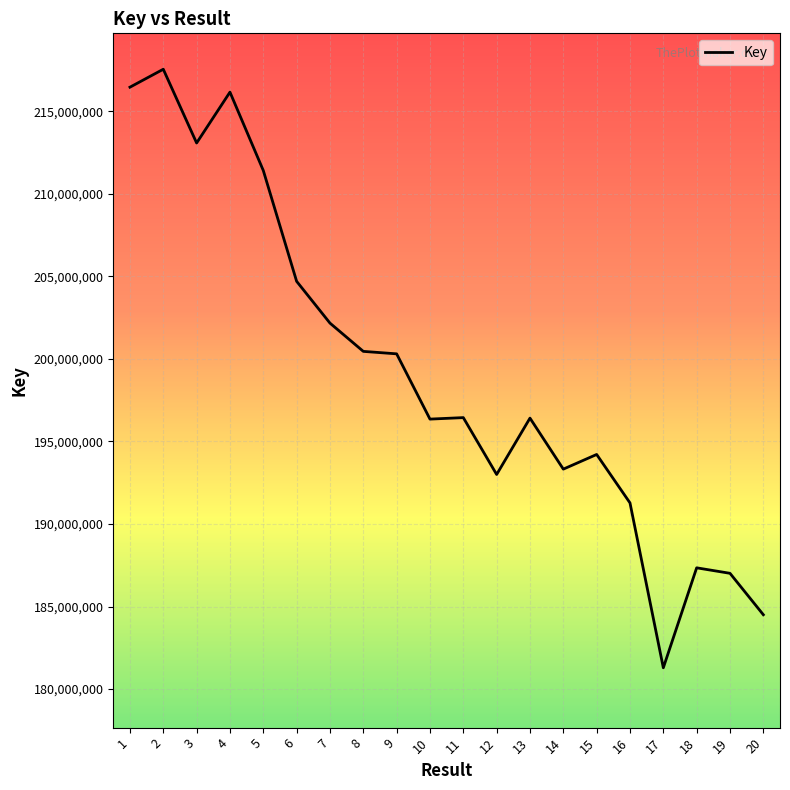

Which label corresponds to the largest value in the chart?

2